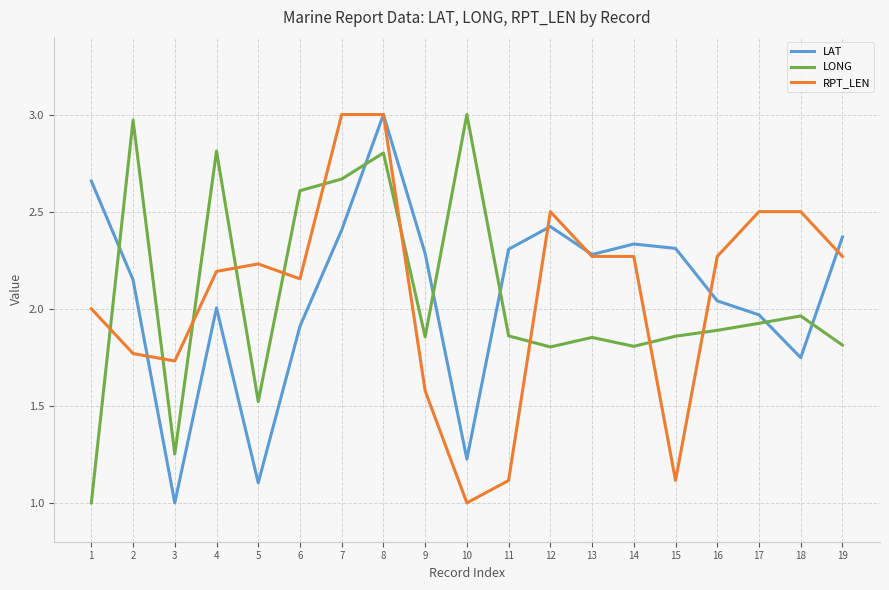

The value of LONG at 4 is 2.8. True or false?

True